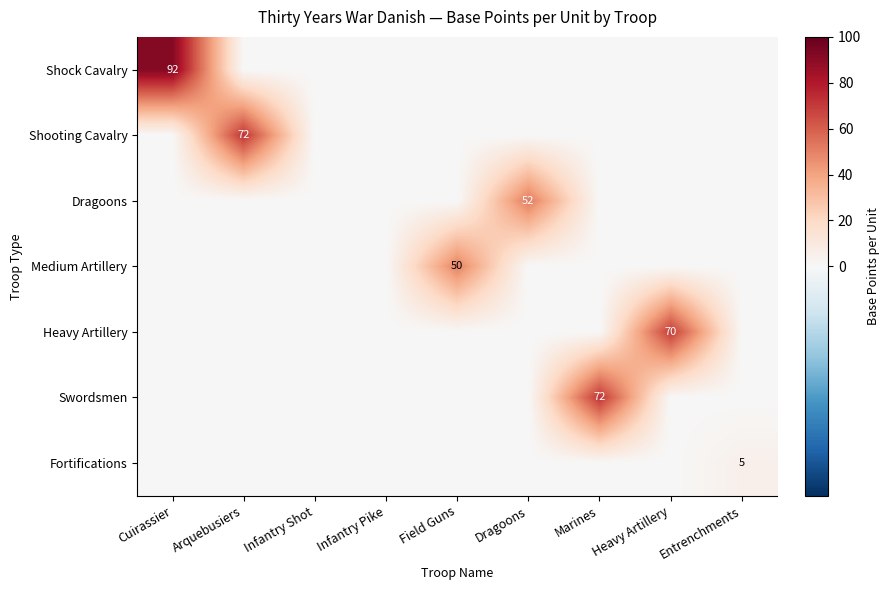

Is it true that Fortifications equals 3 at Entrenchments?

False